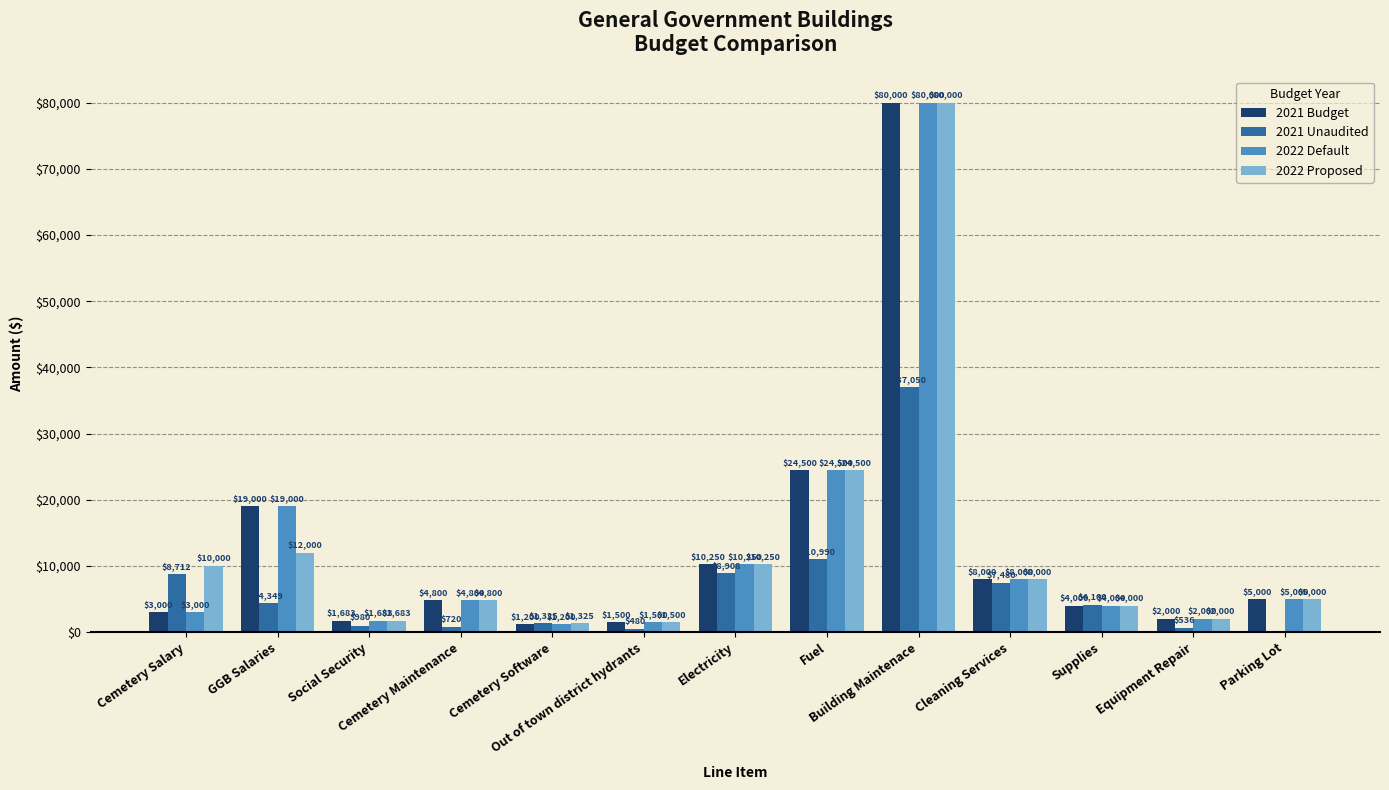

Which series has the largest total across all categories?

2022 Proposed